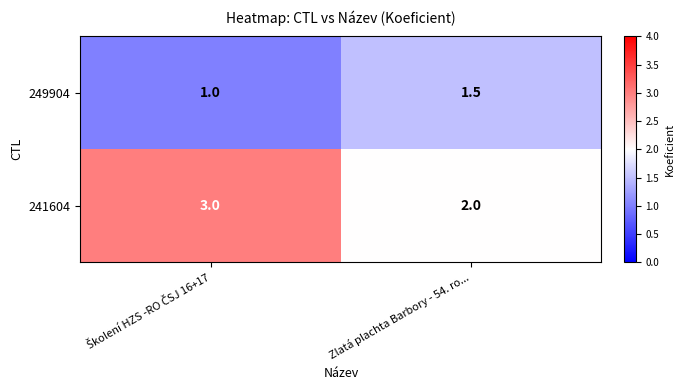

List the series in order of their peak value, highest first.

241604, 249904